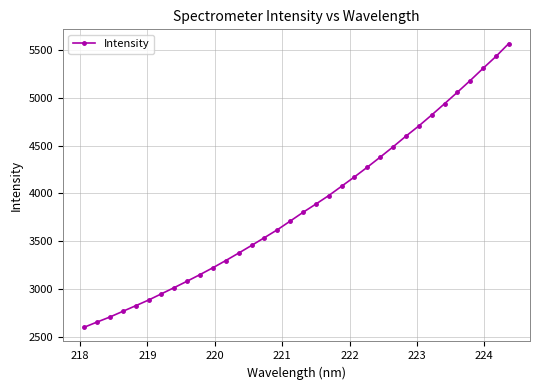

What is the sum of all values?

131500.0